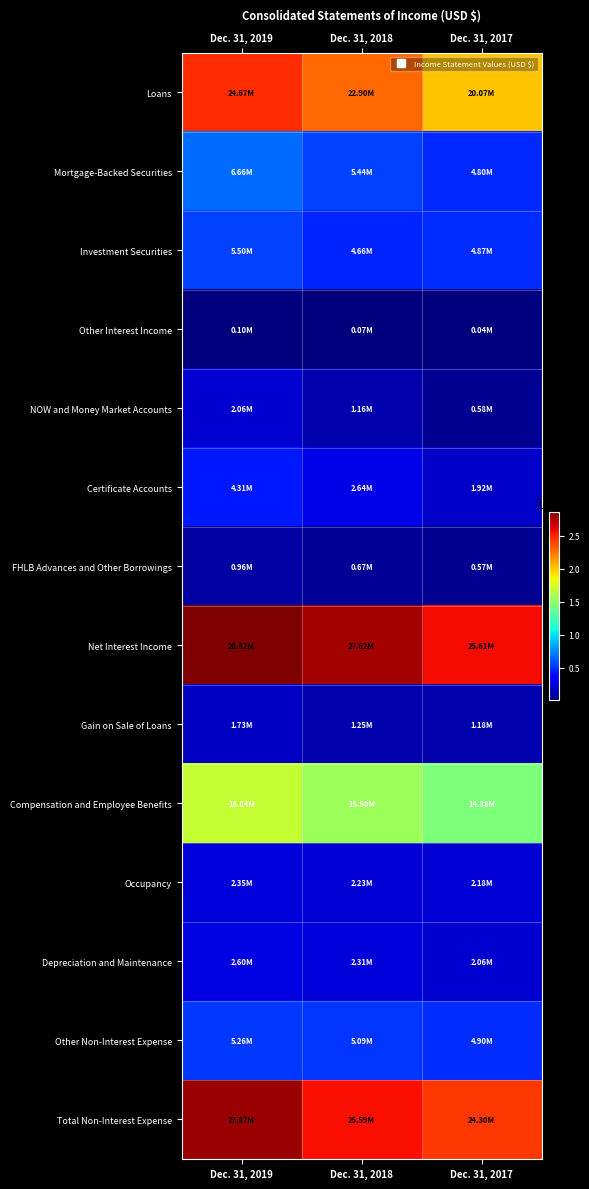

Which series has the largest range (max minus min)?

Loans